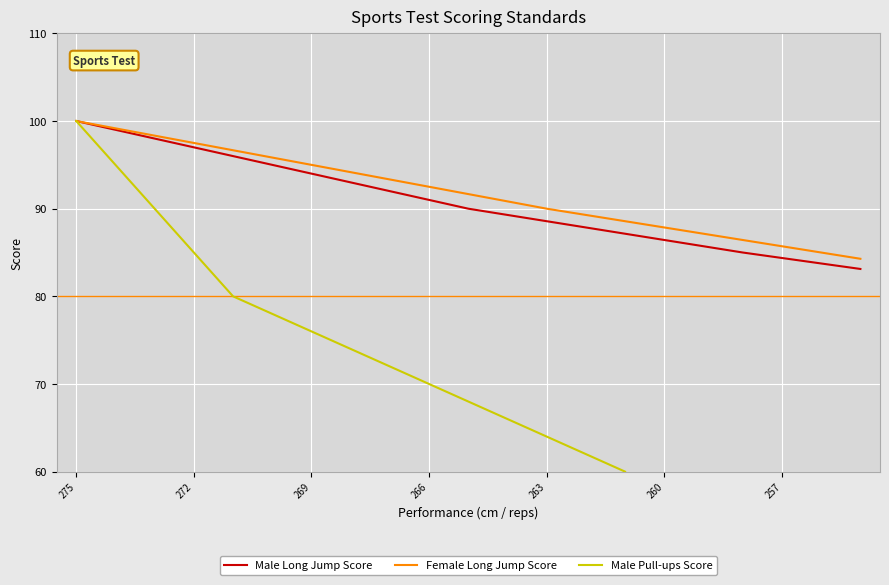

What is the lowest value of the Male Long Jump Score series?

83.1